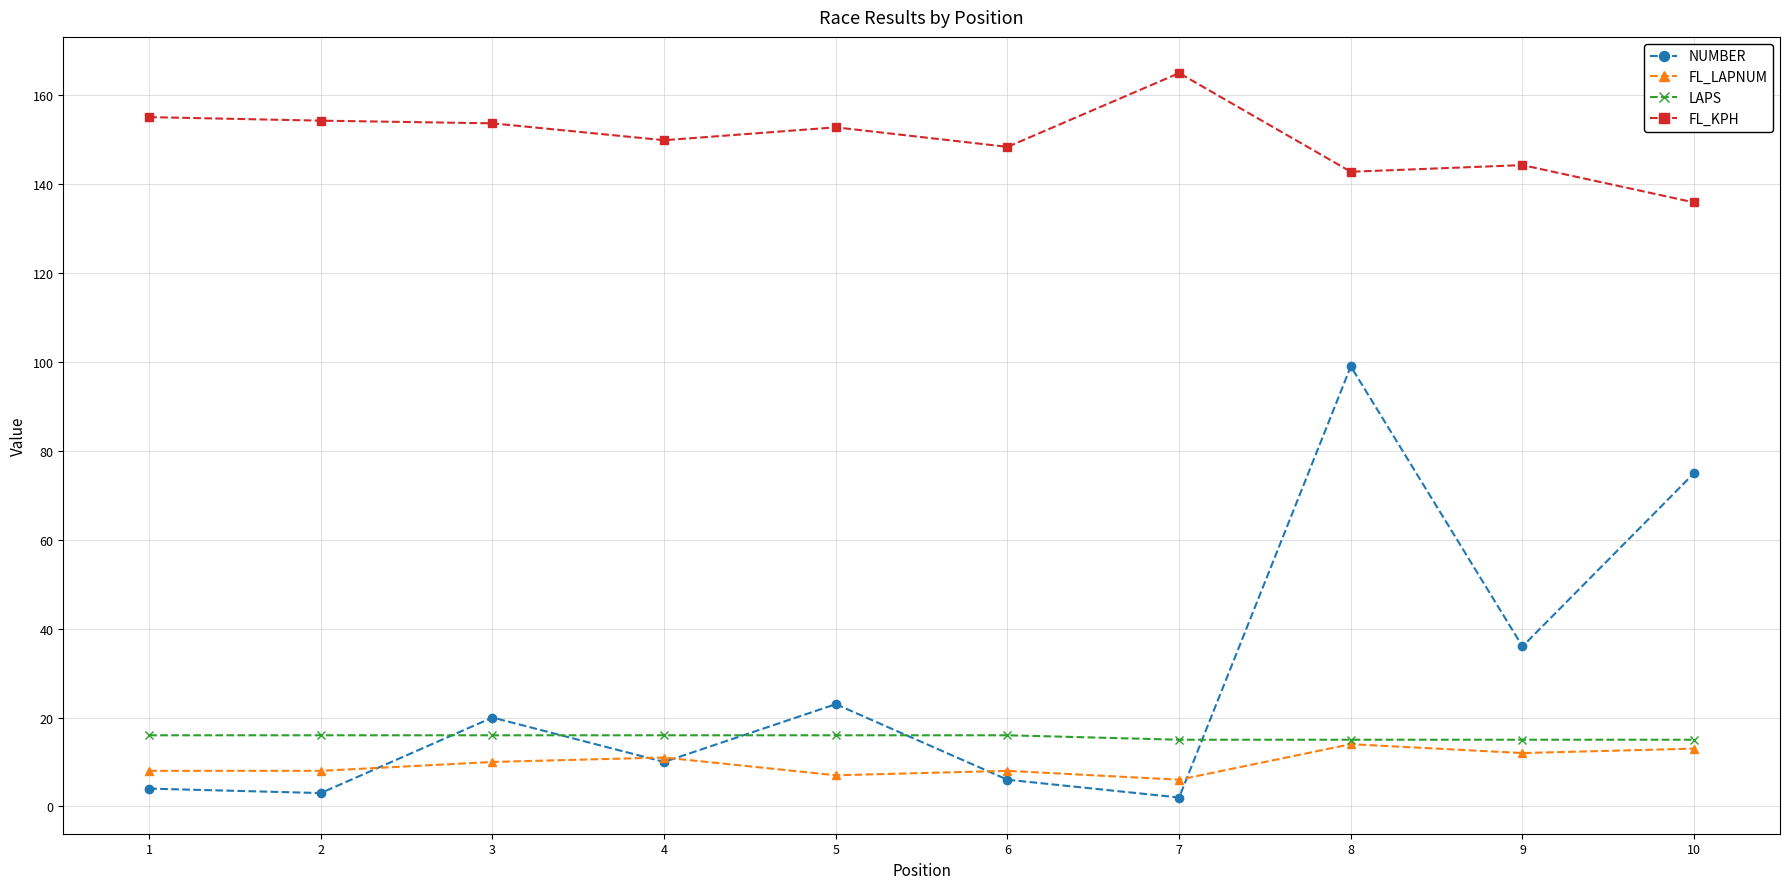

What is the value of the FL_KPH point at the 7th from the left?

165.0